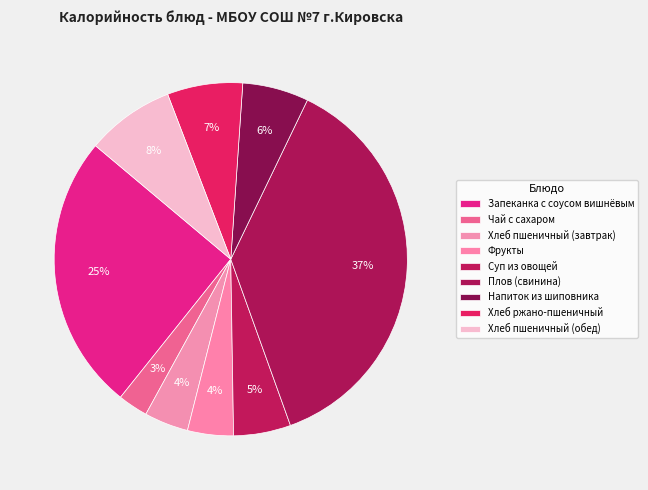

Between Фрукты and Хлеб ржано-пшеничный, which is larger?

Хлеб ржано-пшеничный